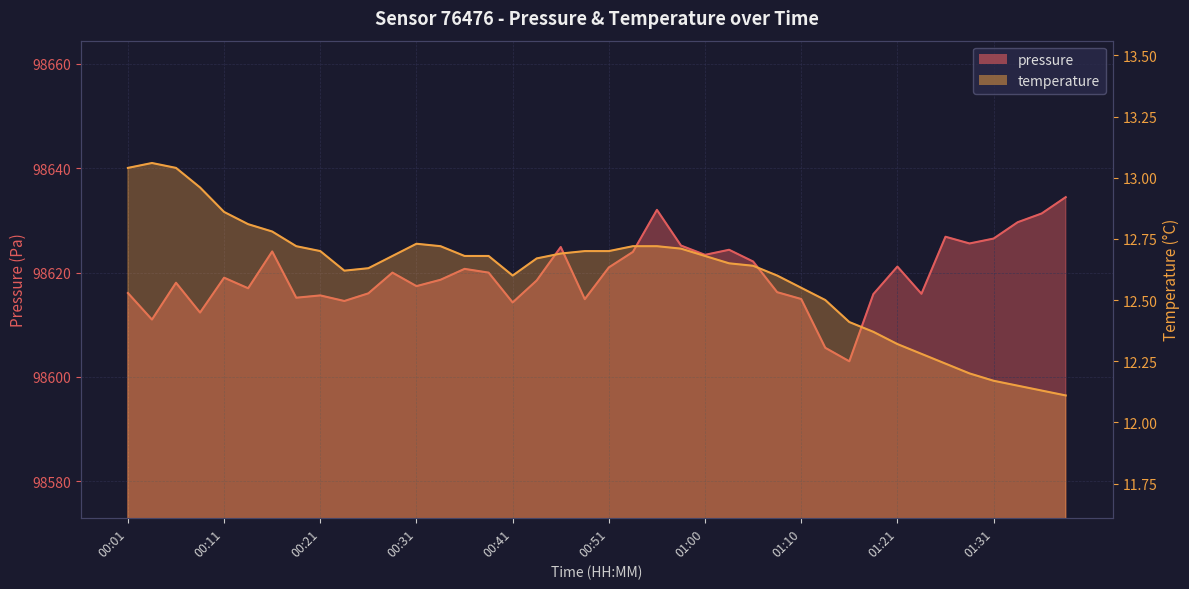

Rank the categories by pressure value from lowest to highest.

01:15, 01:13, 00:04, 00:09, 00:41, 00:24, 00:48, 01:10, 00:19, 00:21, 01:18, 01:23, 00:26, 00:01, 01:08, 00:14, 00:31, 00:06, 00:43, 00:33, 00:11, 00:28, 00:38, 00:36, 00:51, 01:21, 01:05, 01:00, 00:53, 00:16, 01:03, 00:46, 00:58, 01:28, 01:31, 01:26, 01:33, 01:36, 00:55, 01:38